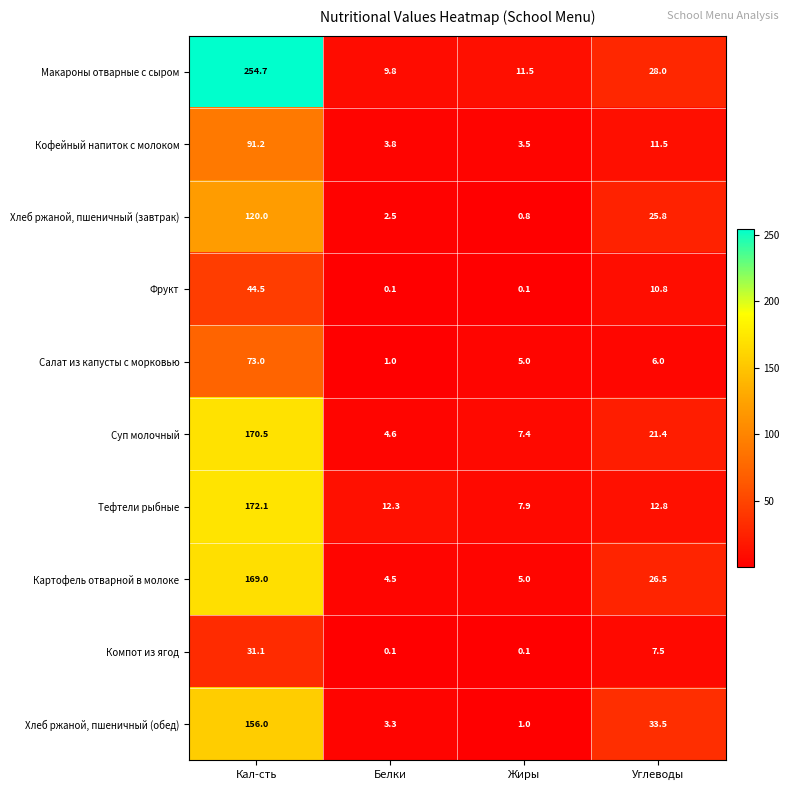

At which label does Хлеб ржаной, пшеничный (обед) reach its peak?

Кал-сть